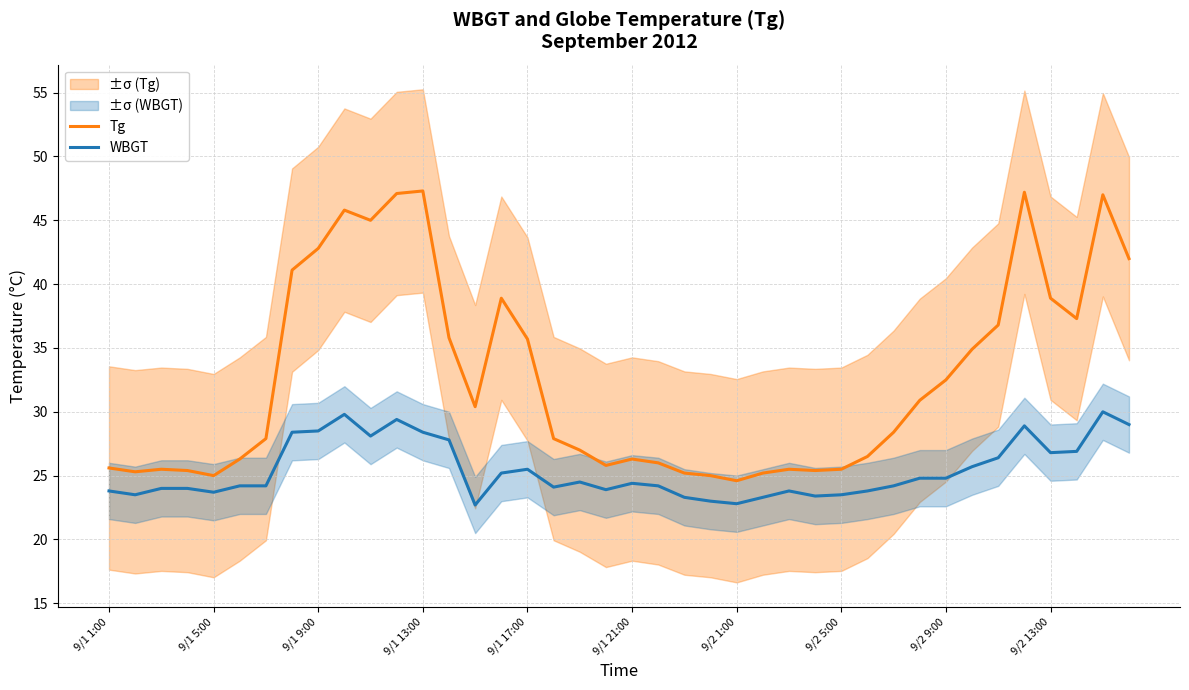

What is the difference between the highest and lowest values at 29?

2.7